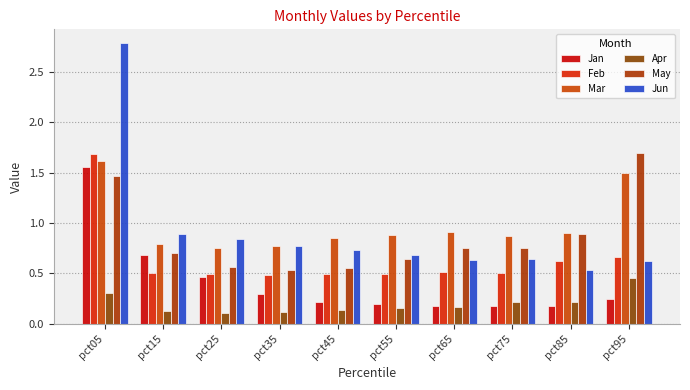

What is the sum of the Mar values at pct85 and pct25?

1.6